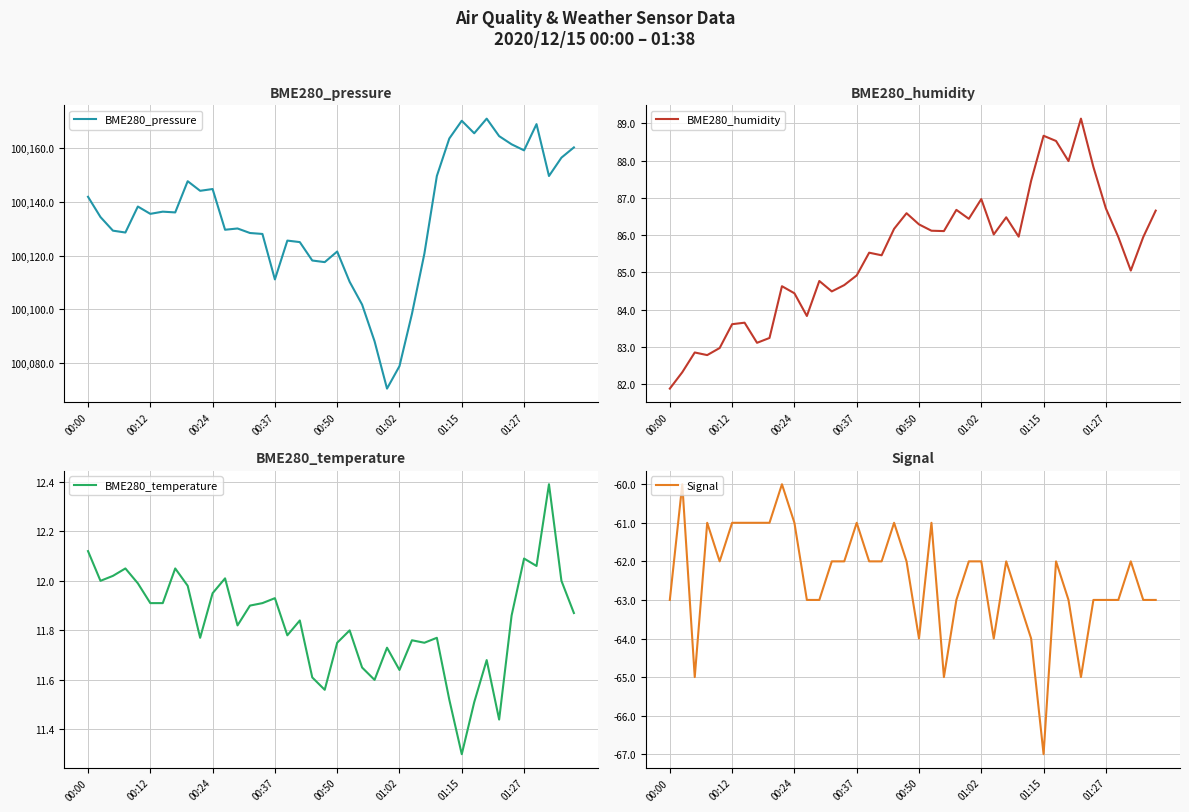

True or false: BME280_humidity and BME280_temperature cross at least once.

False